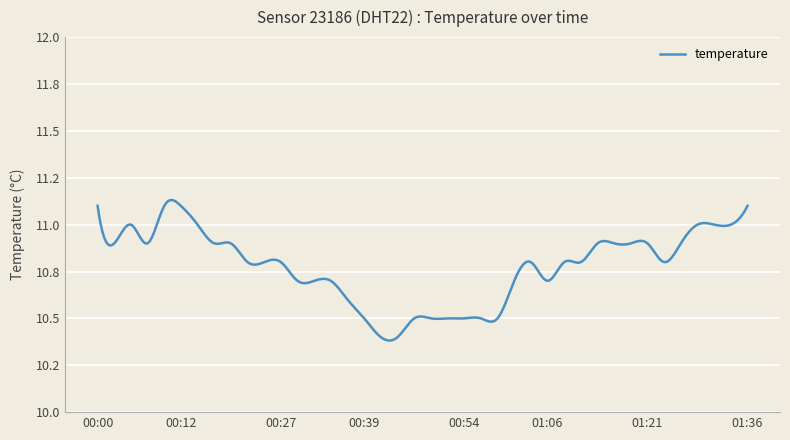

Does the chart display data point markers on the line(s)?

No